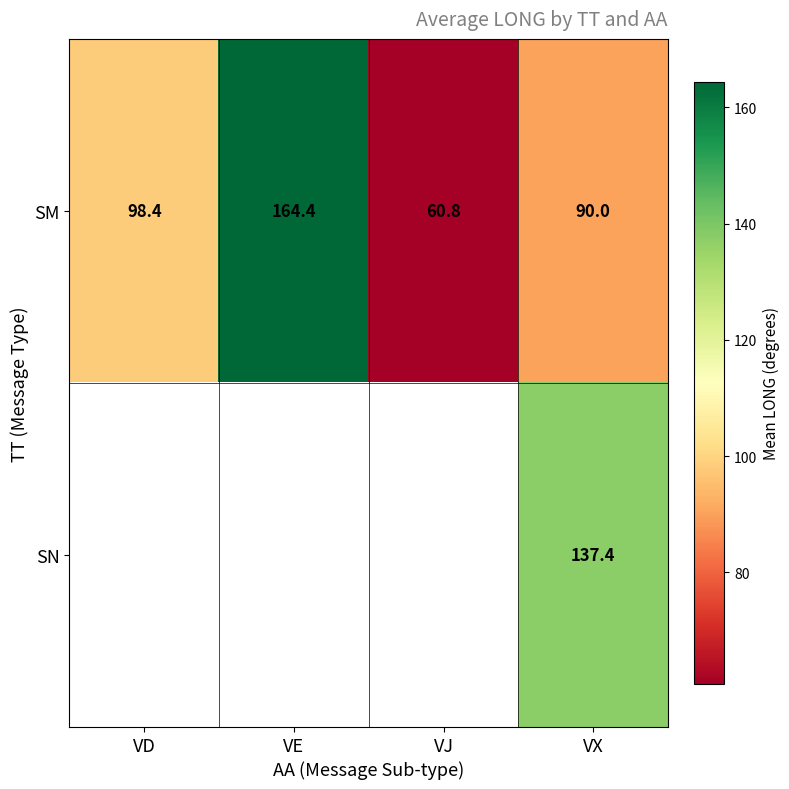

Between VJ and VX, which is larger?

VX